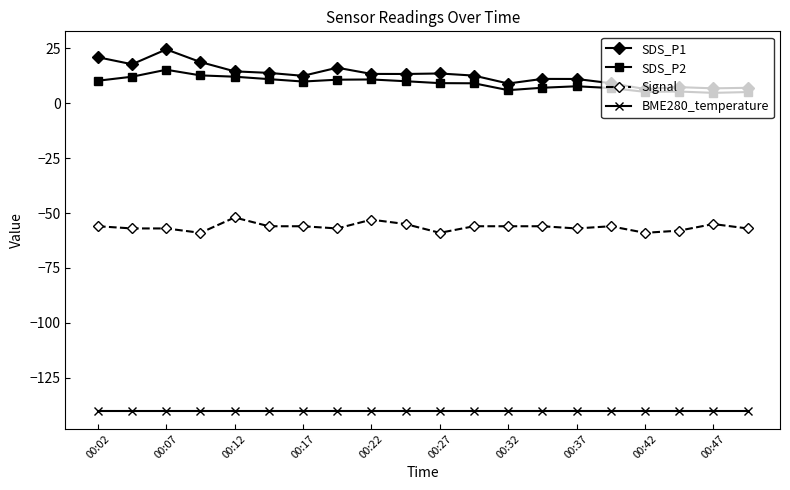

What is the value of the Signal point at the 16th from the left?

-56.0